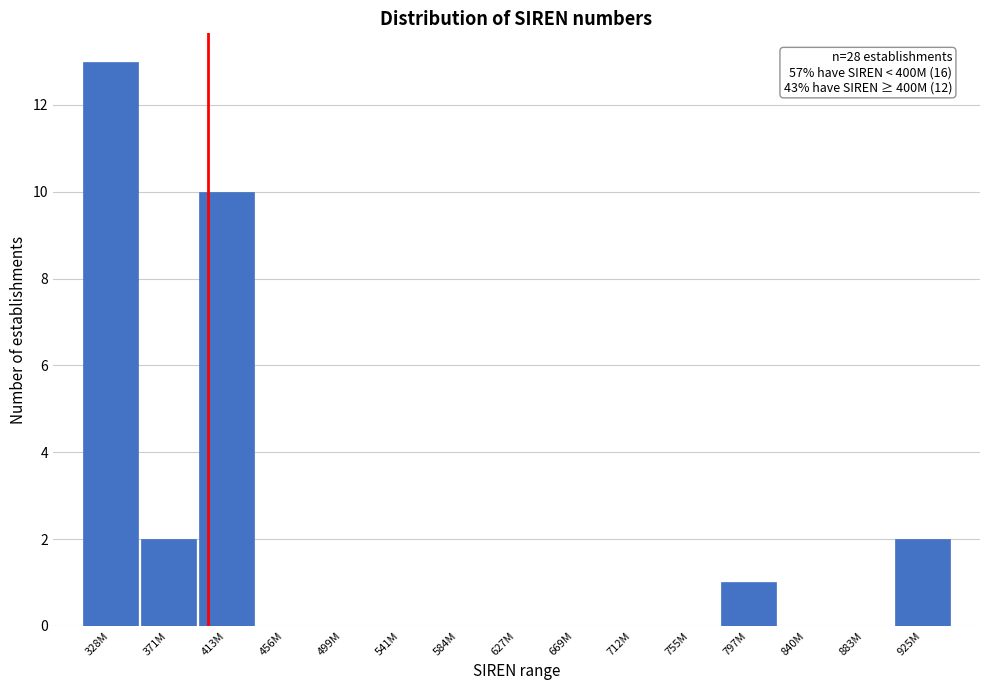

Reading right to left, list all the values displayed in this chart.

925M=2	883M=0	840M=0	797M=1	755M=0	712M=0	669M=0	627M=0	584M=0	541M=0	499M=0	456M=0	413M=10	371M=2	328M=13